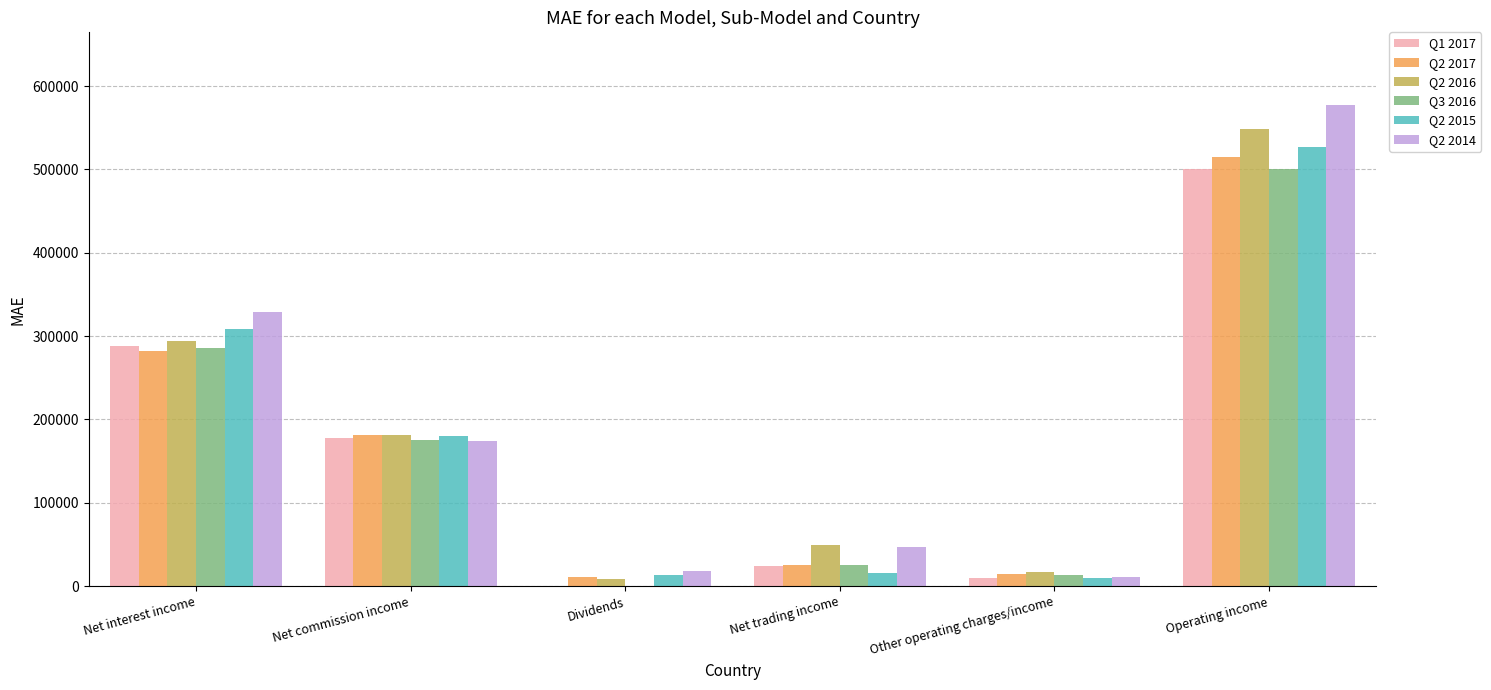

How many groups of bars are there?

6